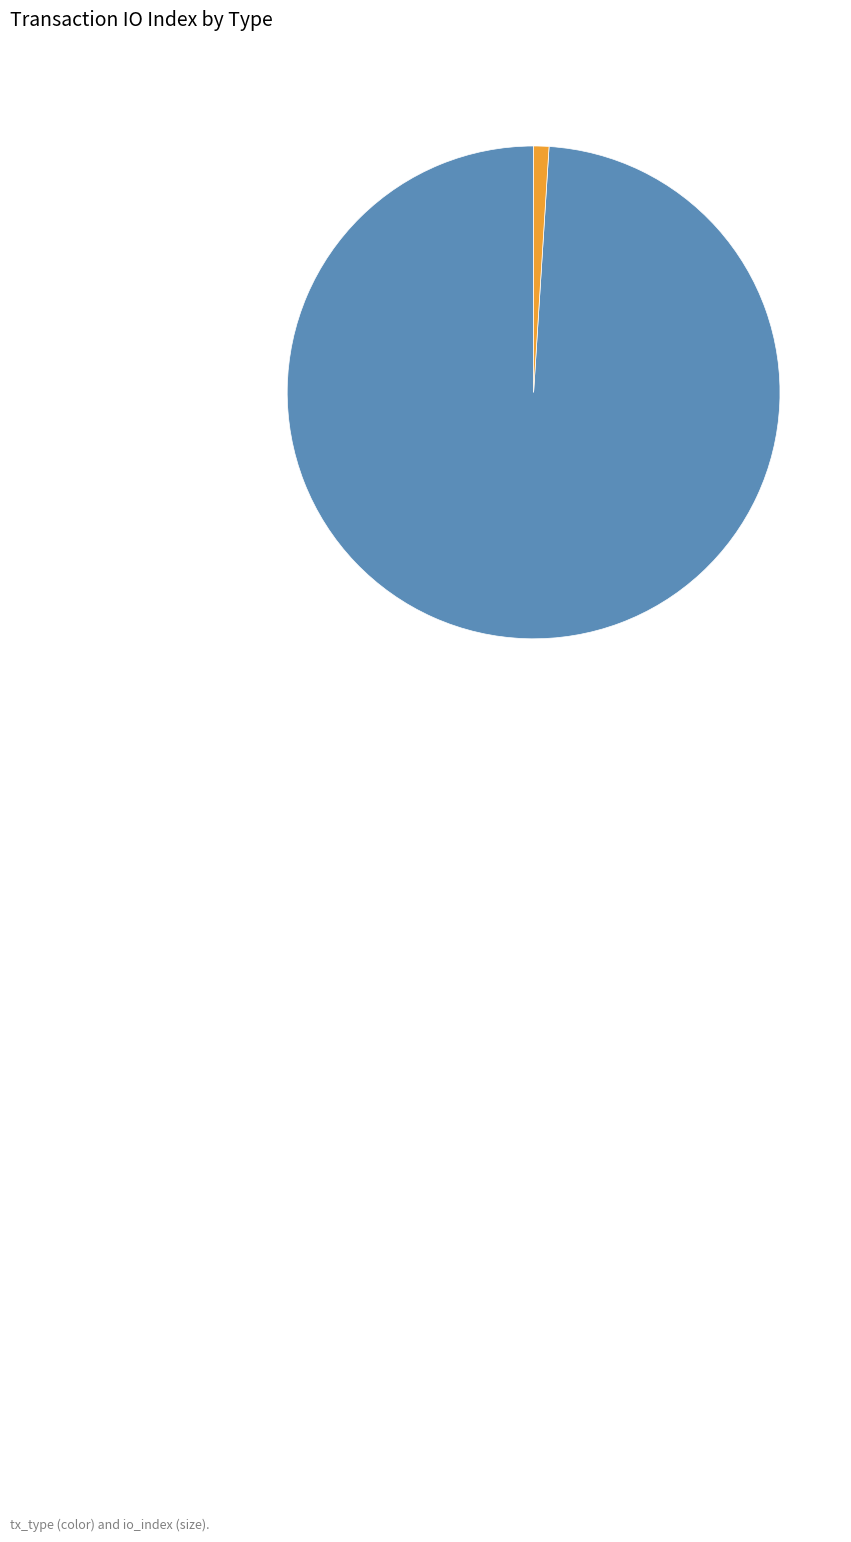

Is there any slice that represents more than half of the pie?

Yes